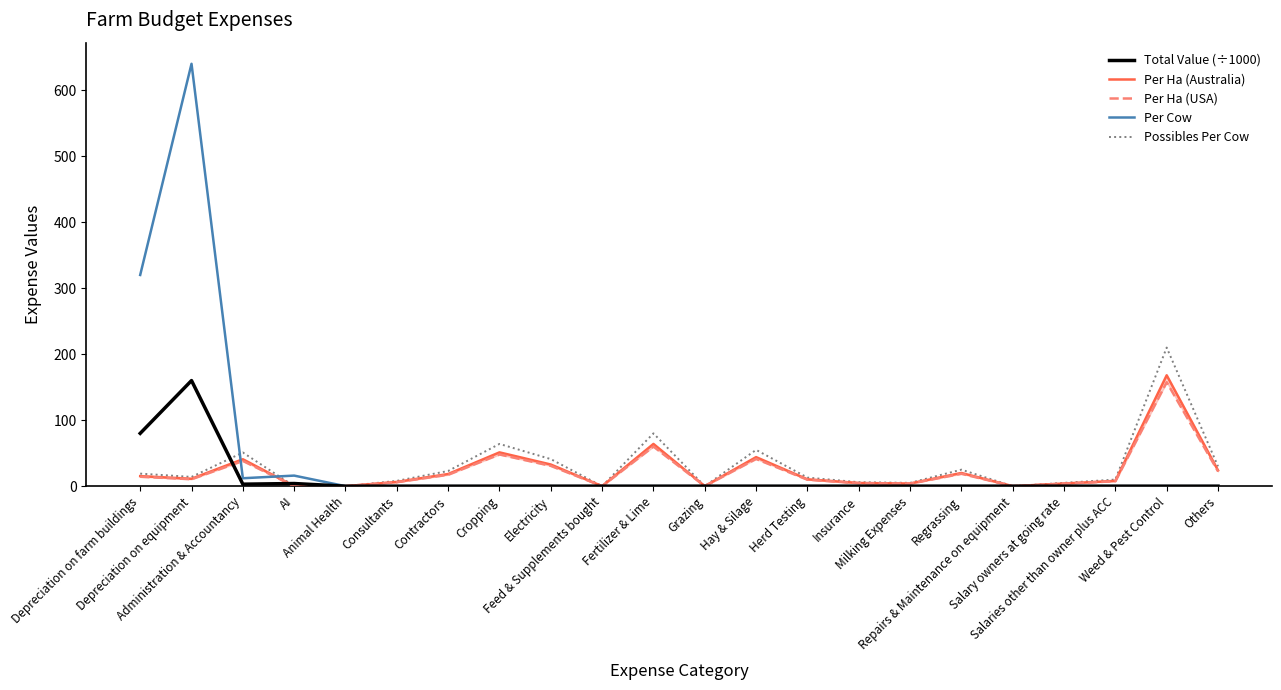

What is the value of the Per Ha (USA) point at the 20th from the left?

7.5